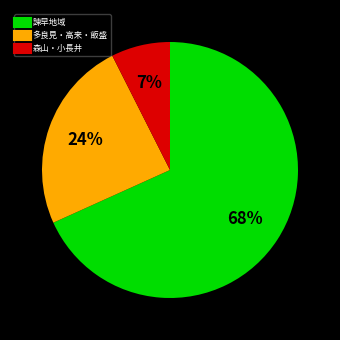

To the nearest percent, what is the average slice percentage?

33%